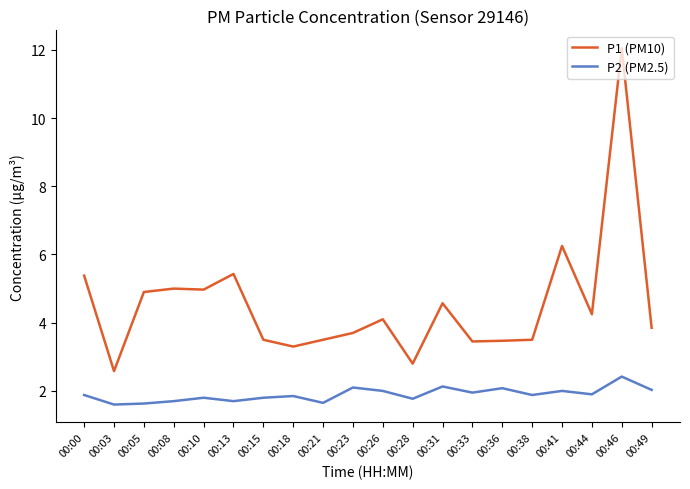

What is the difference between the highest and lowest values at 00:28?

1.0